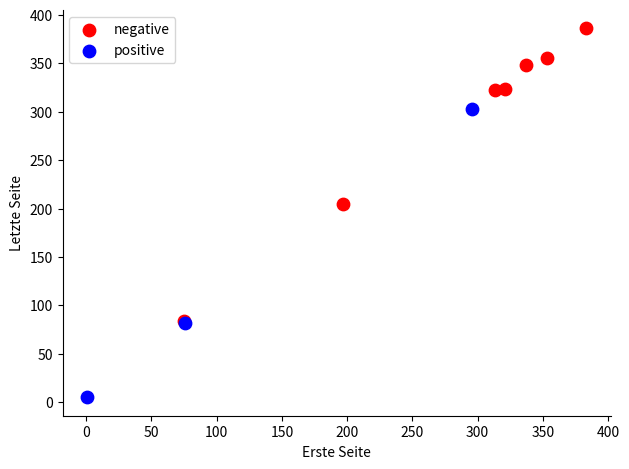

Which series contains the highest Y value?

negative